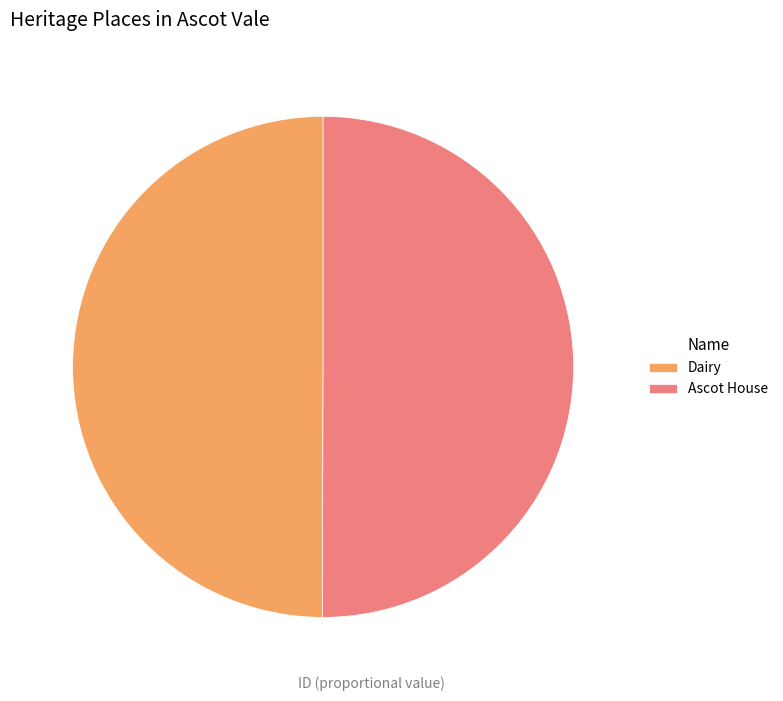

Do Ascot House and Dairy together represent more than half of the pie?

Yes